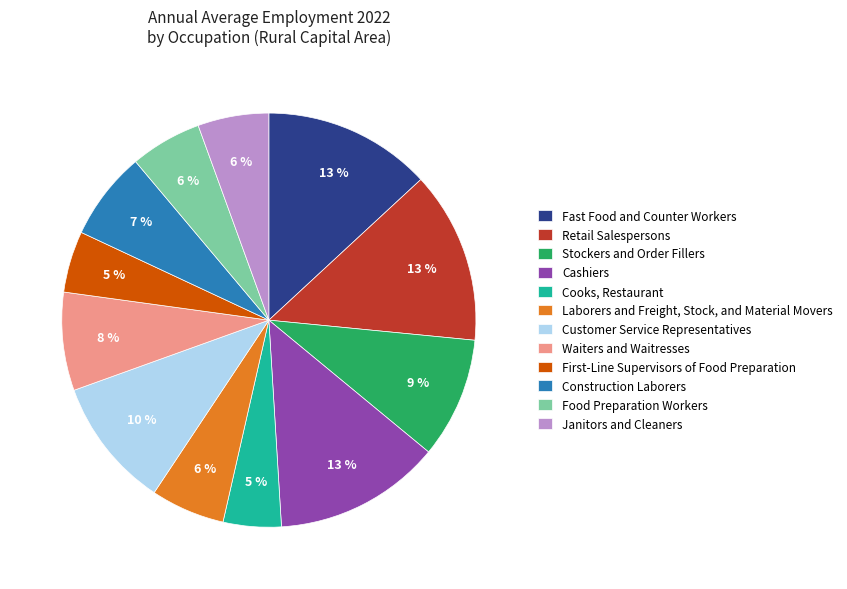

Is it true that Stockers and Order Fillers is 1% of the pie?

False